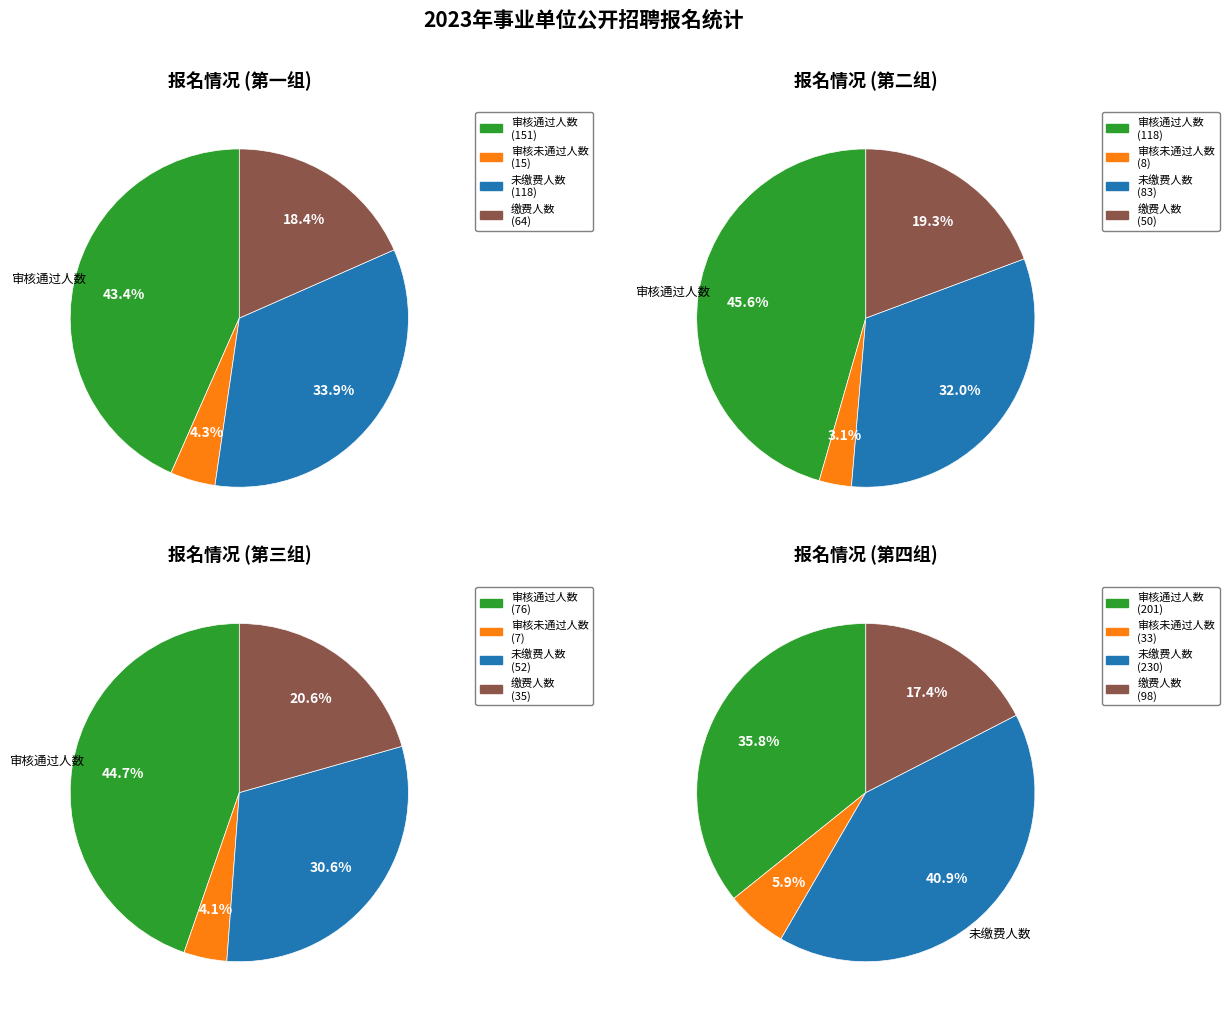

Is there any slice that represents more than half of the pie?

No